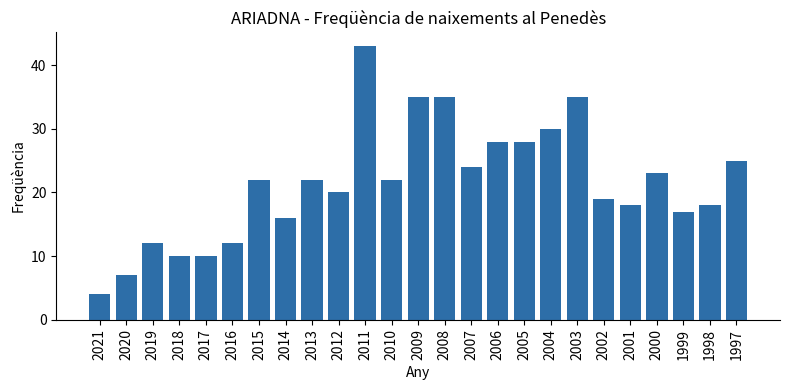

What is the sum of all values?

535